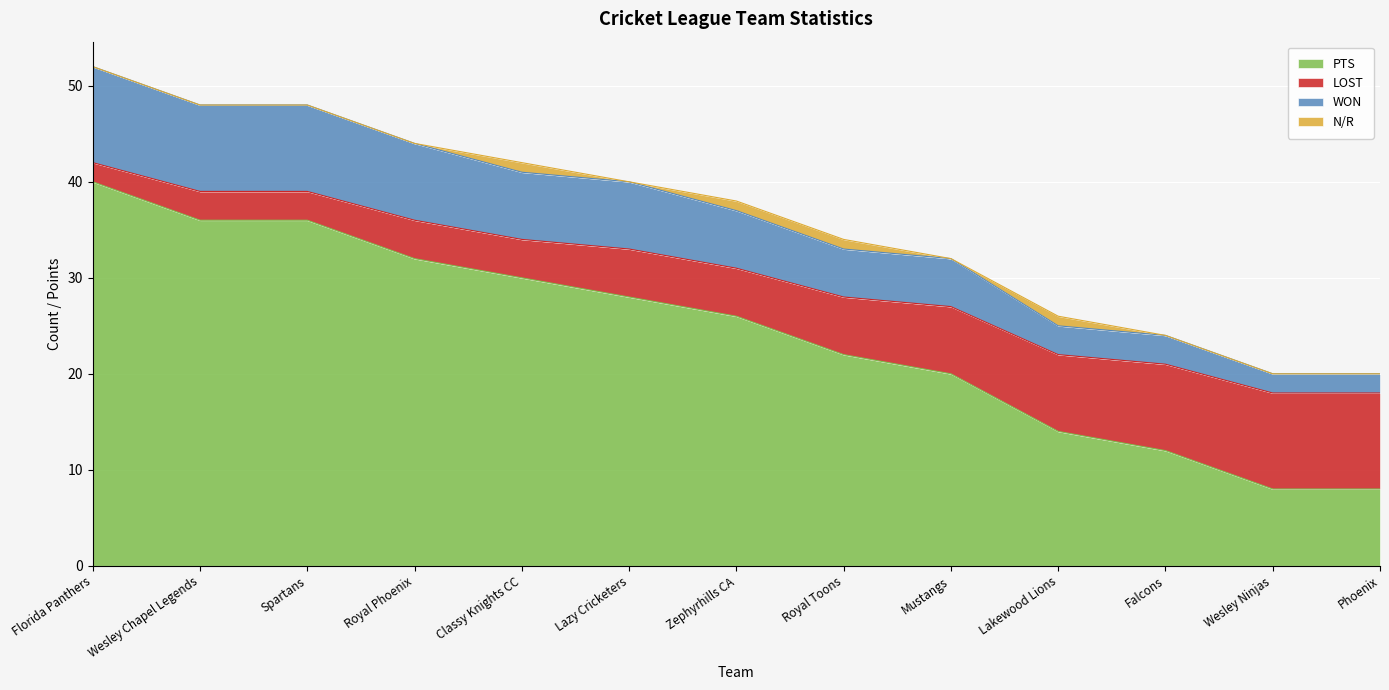

At how many categories does at least one series exceed 31?

9